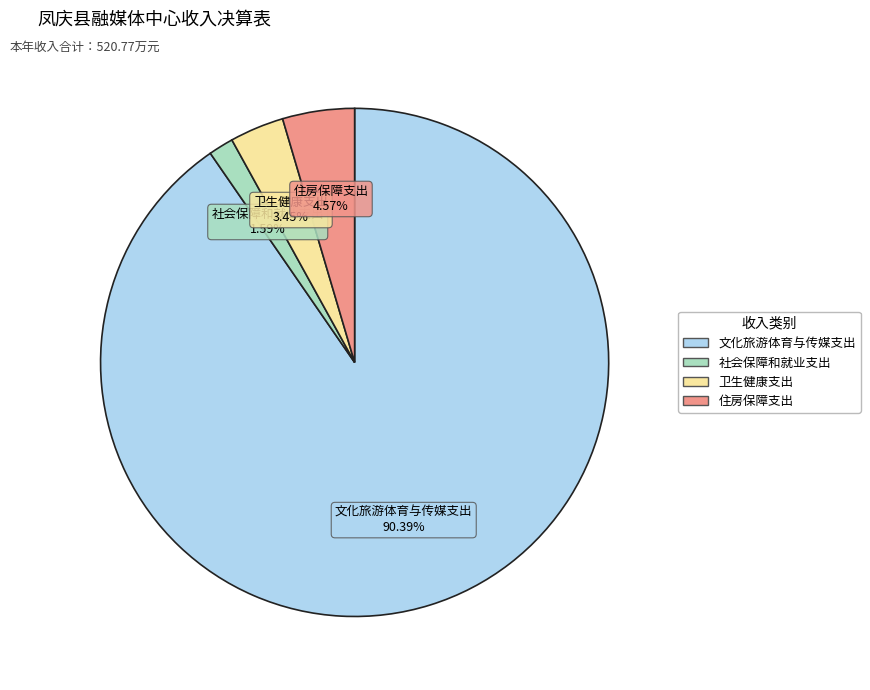

Which slice represents more than half of the pie?

文化旅游体育与传媒支出